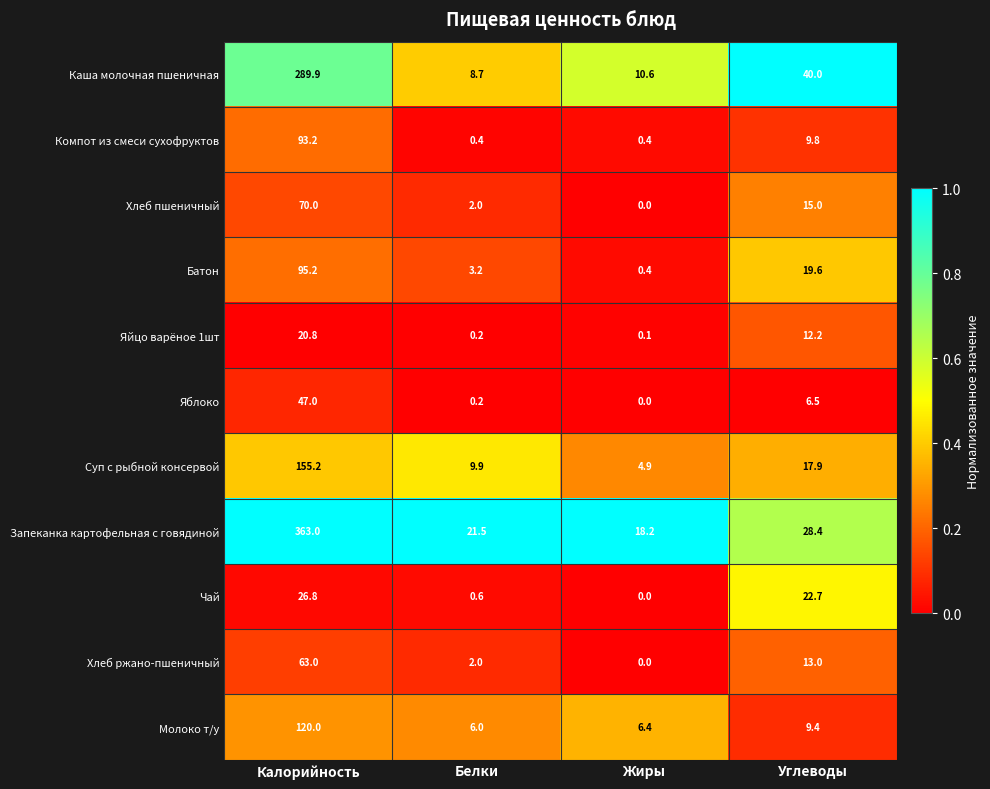

What is the maximum value shown in the chart?

363.0